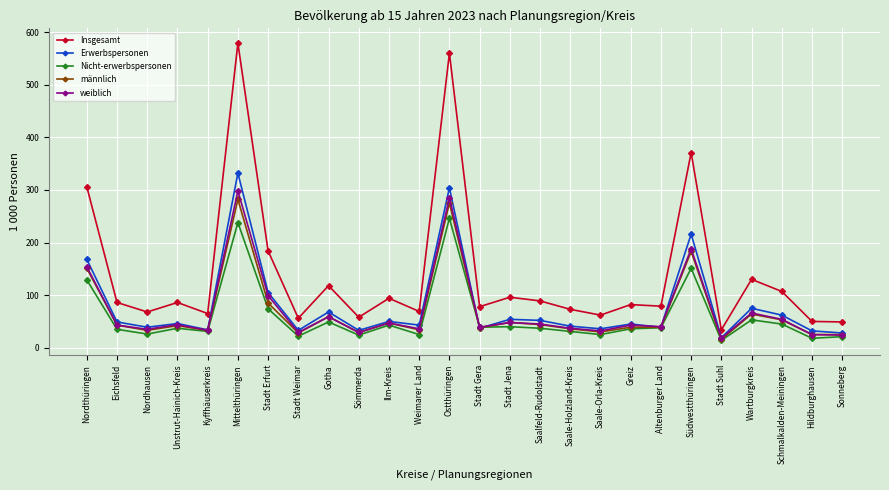

What are all the series names shown in the legend?

Insgesamt, Erwerbspersonen, Nicht-erwerbspersonen, männlich, weiblich